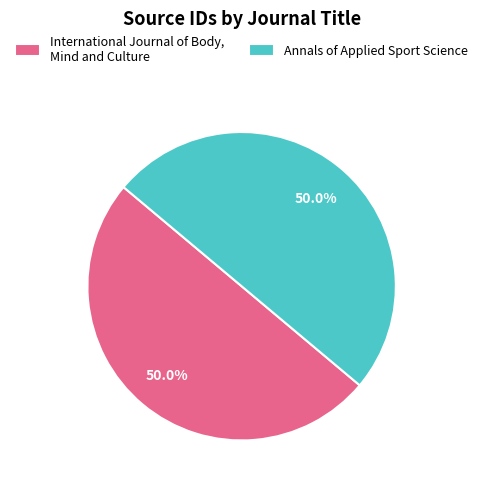

To the nearest percent, what portion does Annals of Applied Sport Science represent?

50%